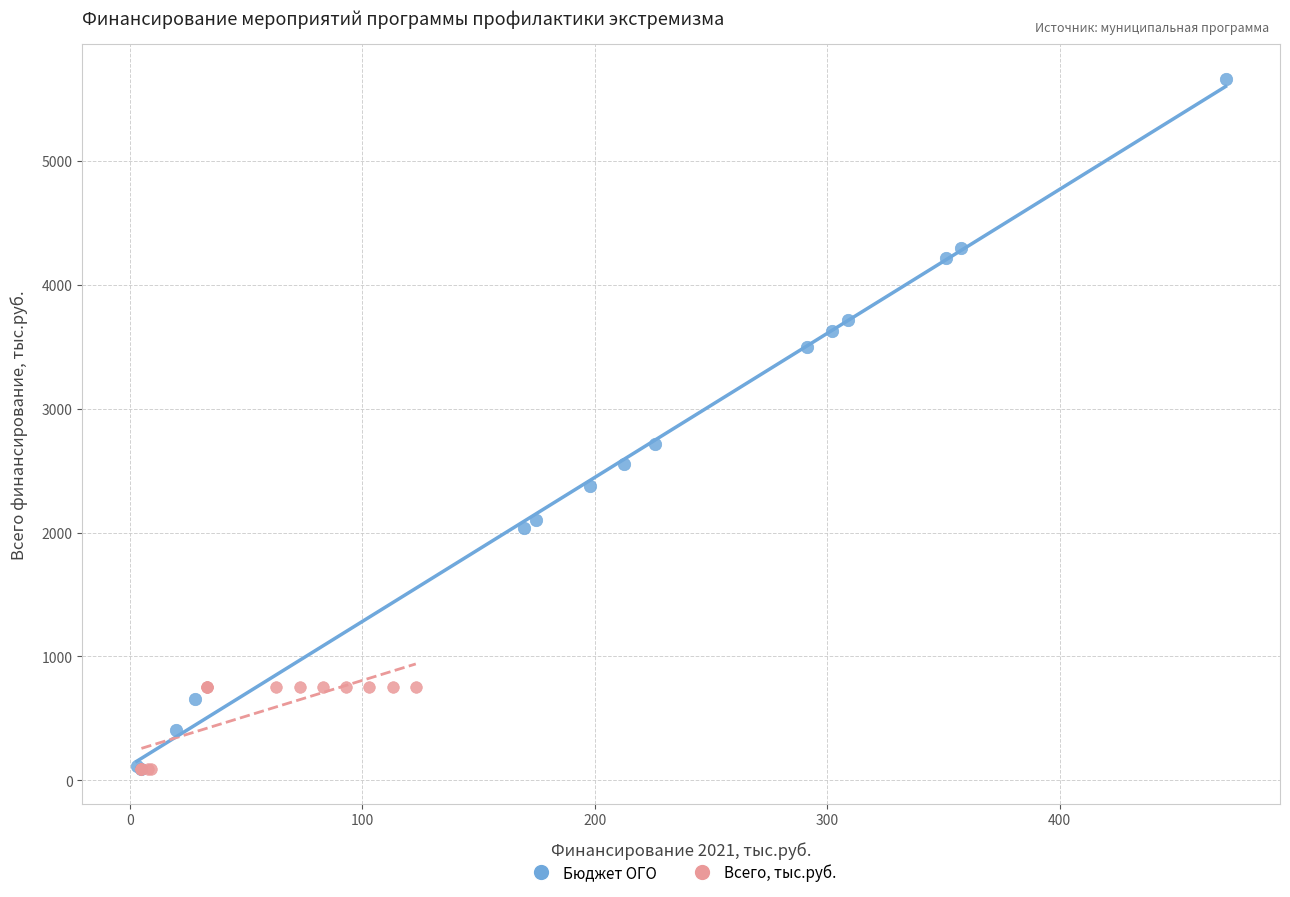

Which series has the widest spread of Y values?

Бюджет ОГО